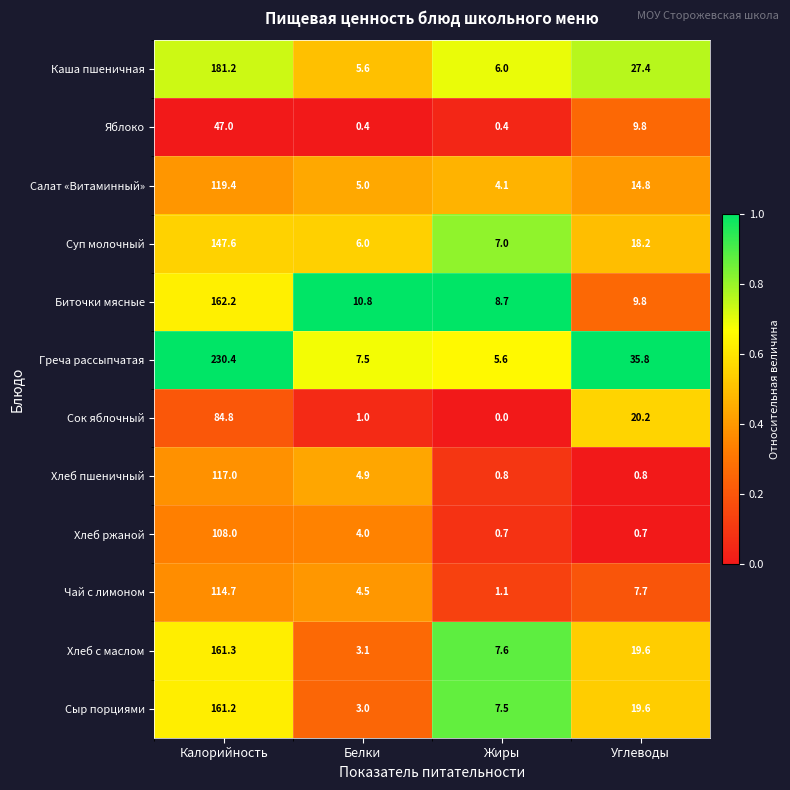

At which category is the sum across all series the highest?

Калорийность